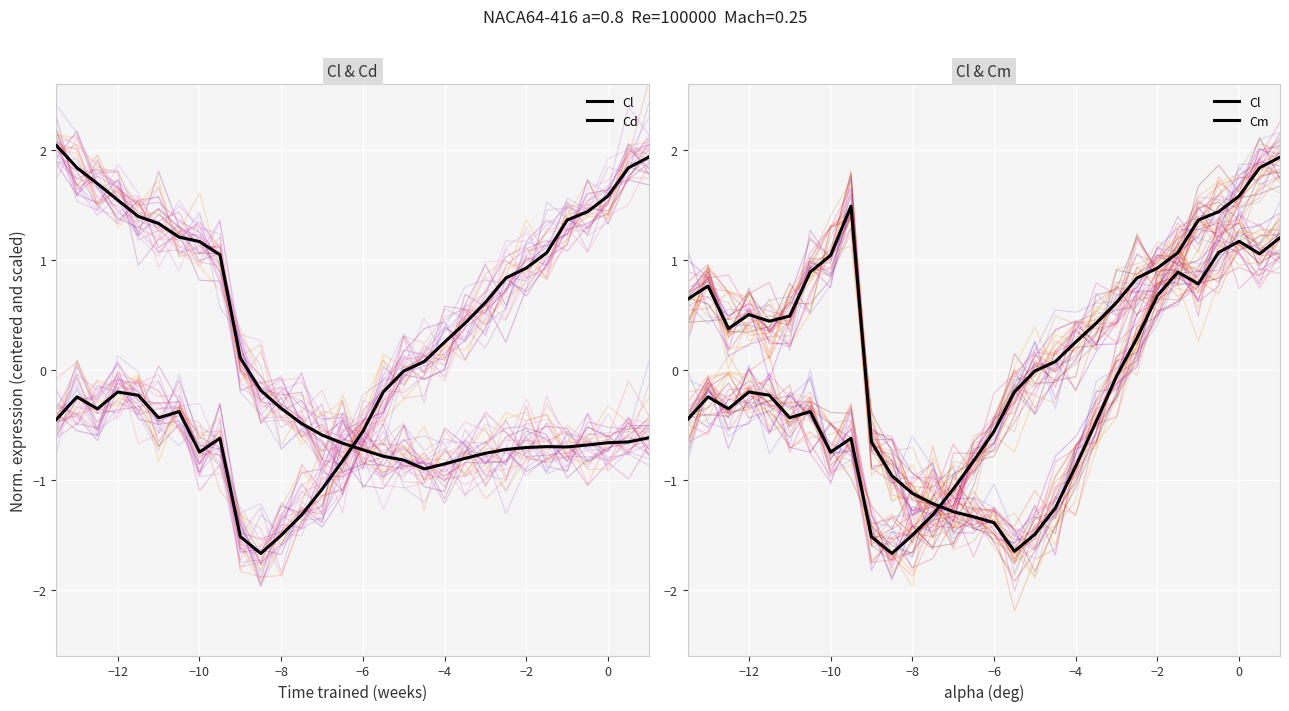

Rank the series by their average value, from lowest to highest.

Cm, Cl, Cd